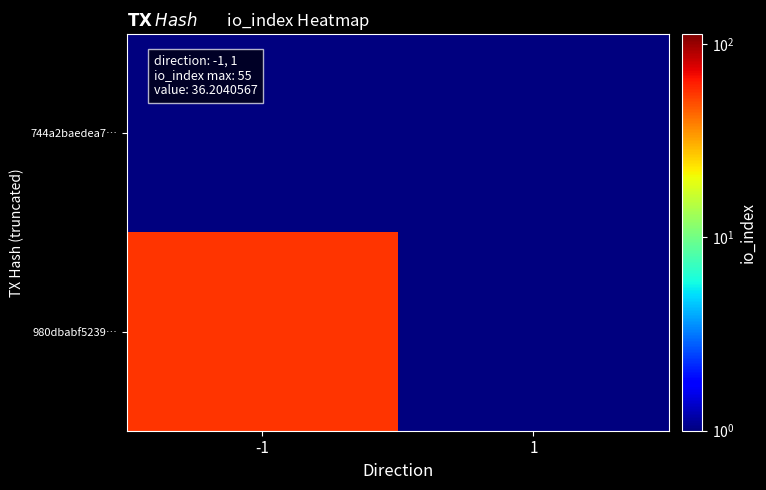

How many categories are shown in the chart?

2